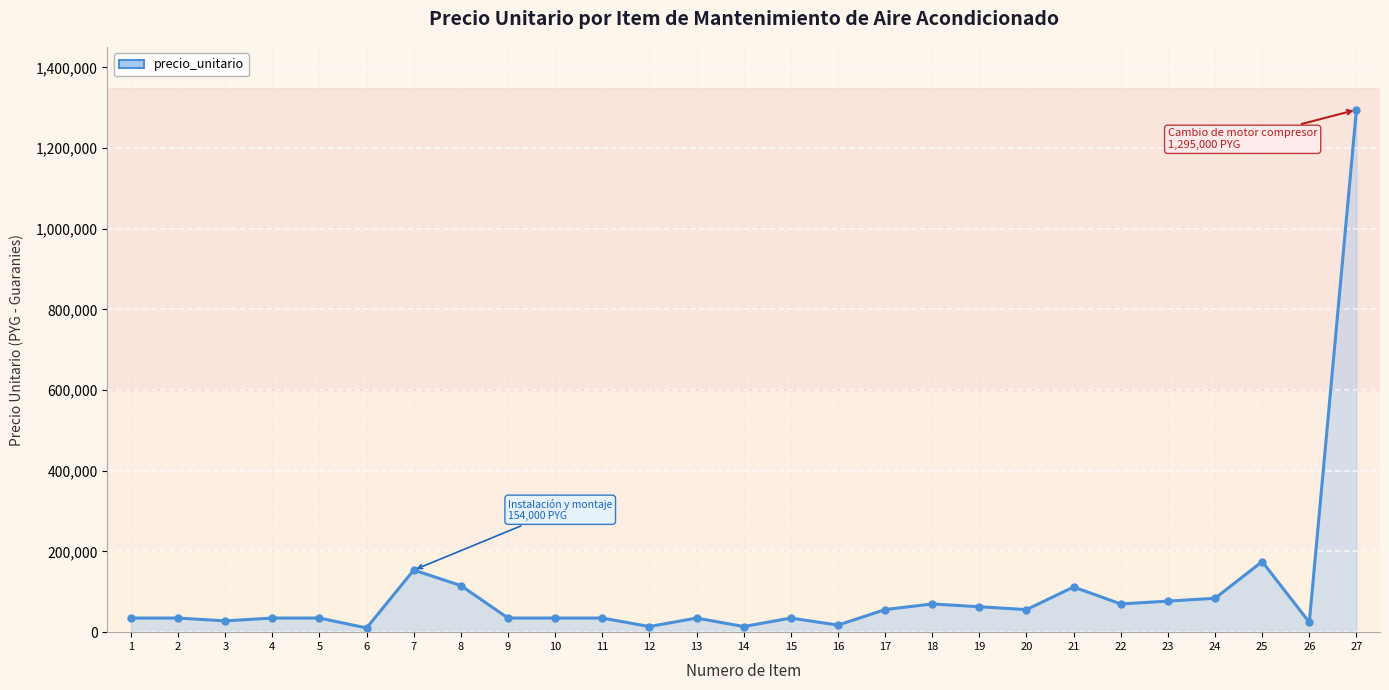

Reading left to right, extract all data points from this chart.

1=35000	2=35000	3=28000	4=35000	5=35000	6=10500	7=154000	8=115500	9=35000	10=35000	11=35000	12=14000	13=35000	14=14000	15=35000	16=17500	17=56000	18=70000	19=63000	20=56000	21=112000	22=70000	23=77000	24=84000	25=175000	26=24500	27=1295000